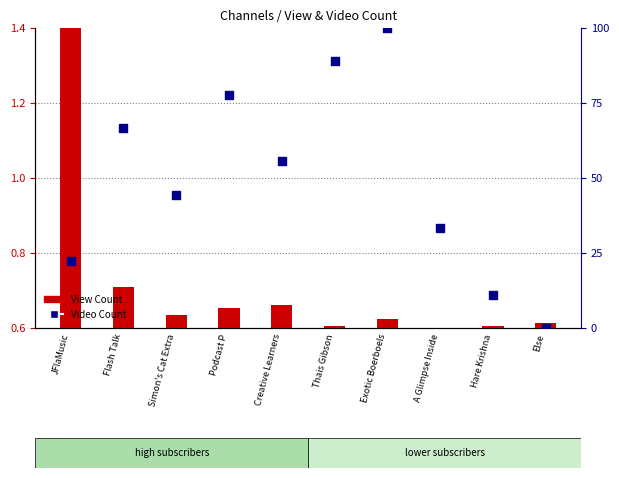

What are all the series names shown in the legend?

View Count, Video Count